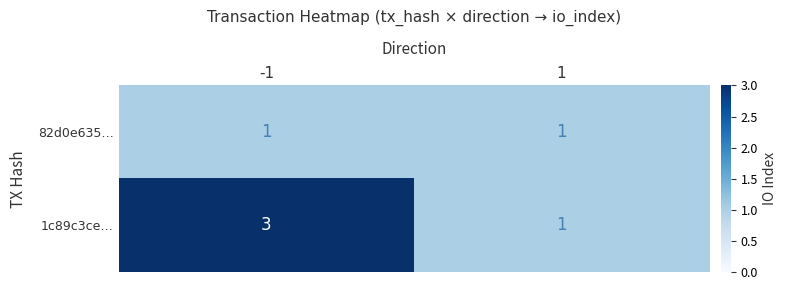

List the series in order of their peak value, lowest first.

82d0e635…, 1c89c3ce…